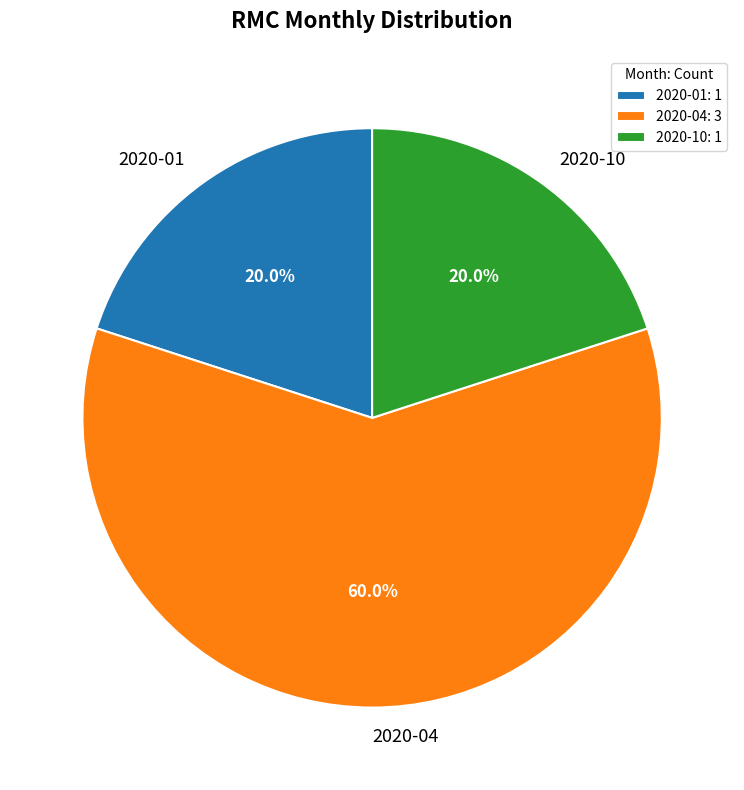

What is the ratio of the value at 2020-04 to the value at 2020-10?

3.0